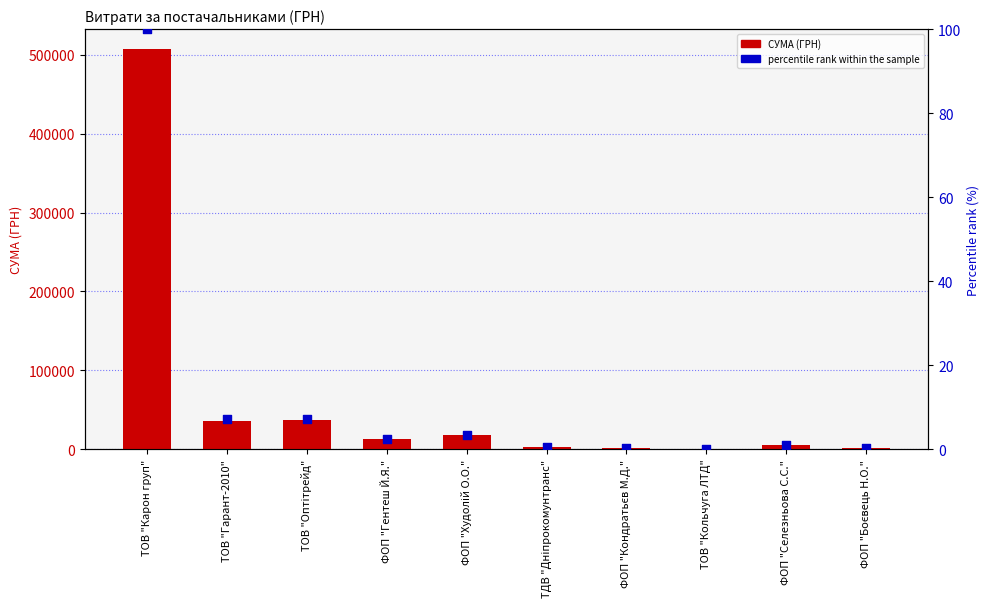

What is the total value across all series at ТОВ "Гарант-2010"?

35953.1